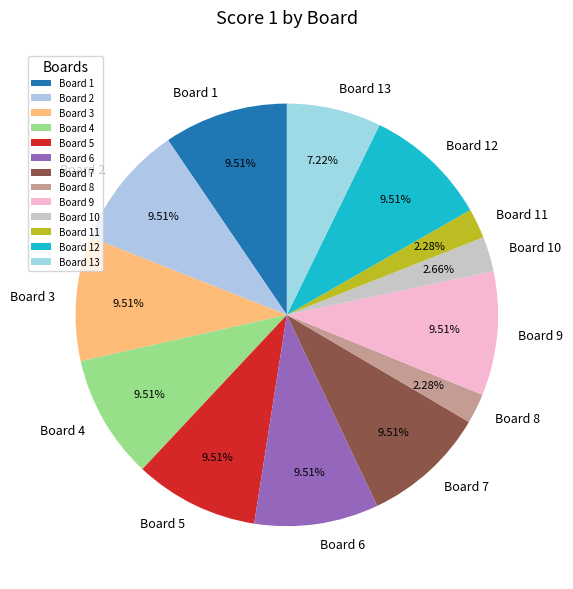

To the nearest percent, what portion does Board 7 represent?

10%